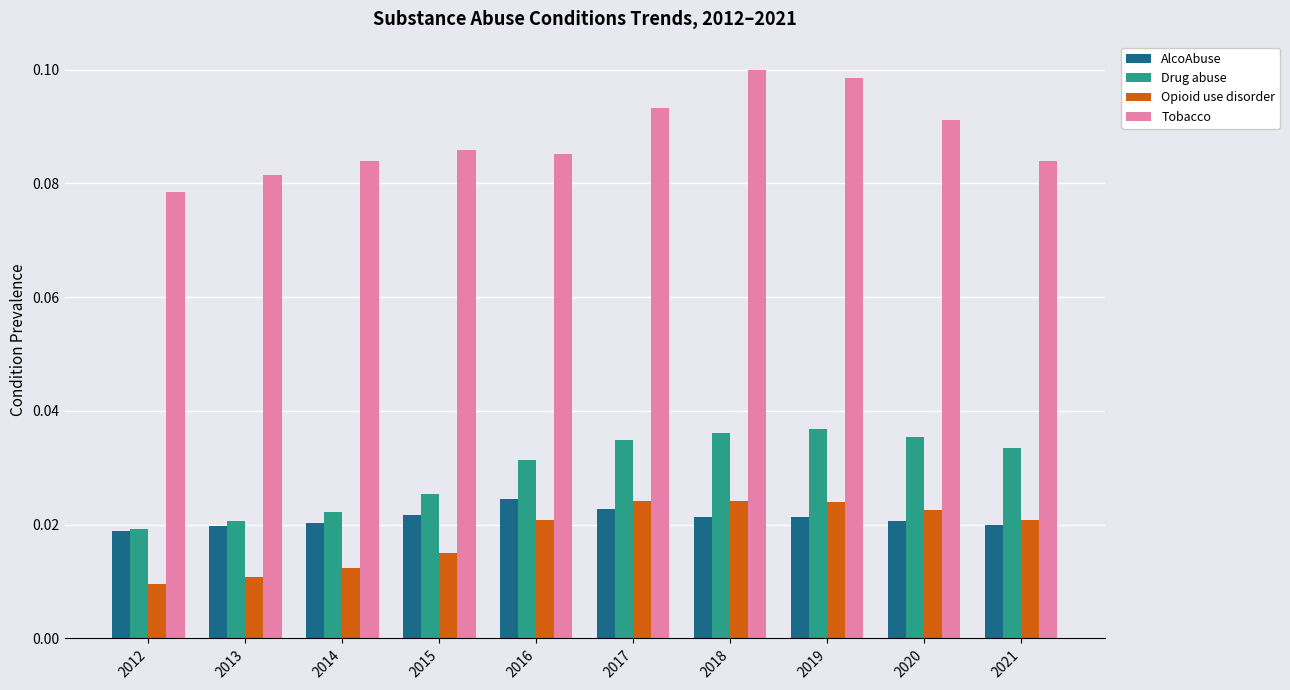

Rank the series at 2020 from lowest to highest value.

AlcoAbuse, Opioid use disorder, Drug abuse, Tobacco